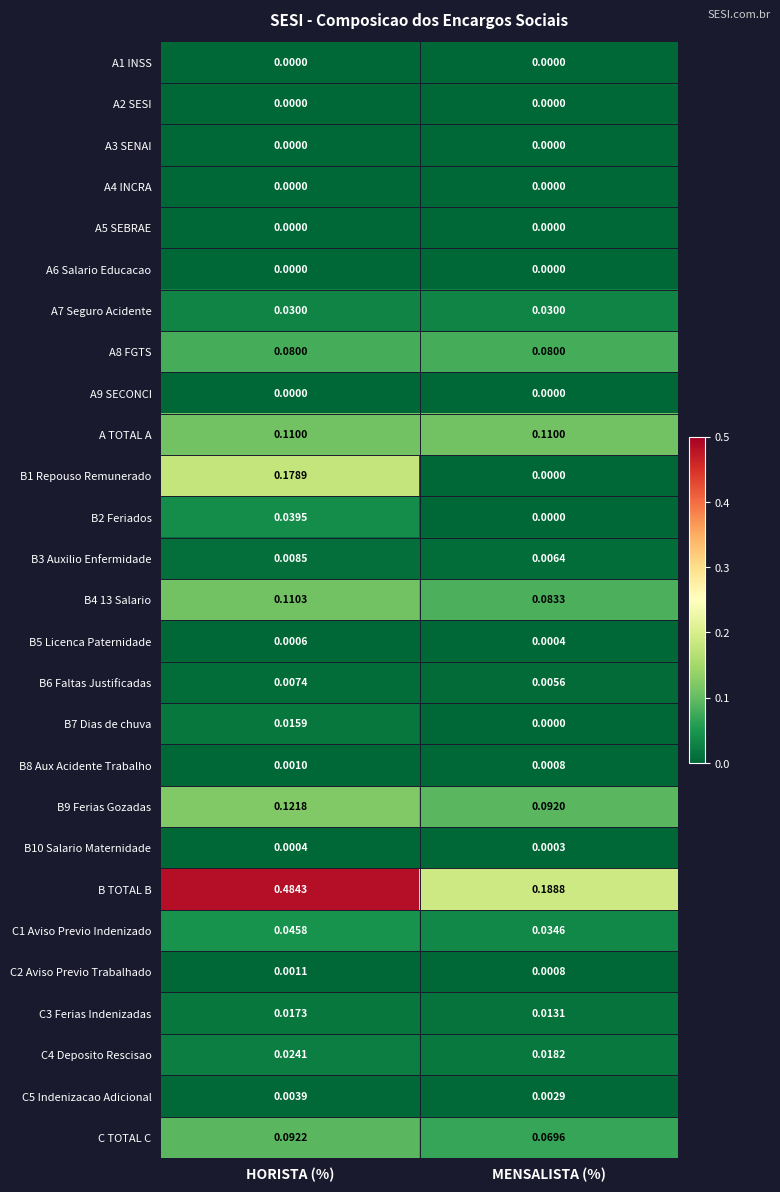

What is the total value across all series at HORISTA (%)?

1.4